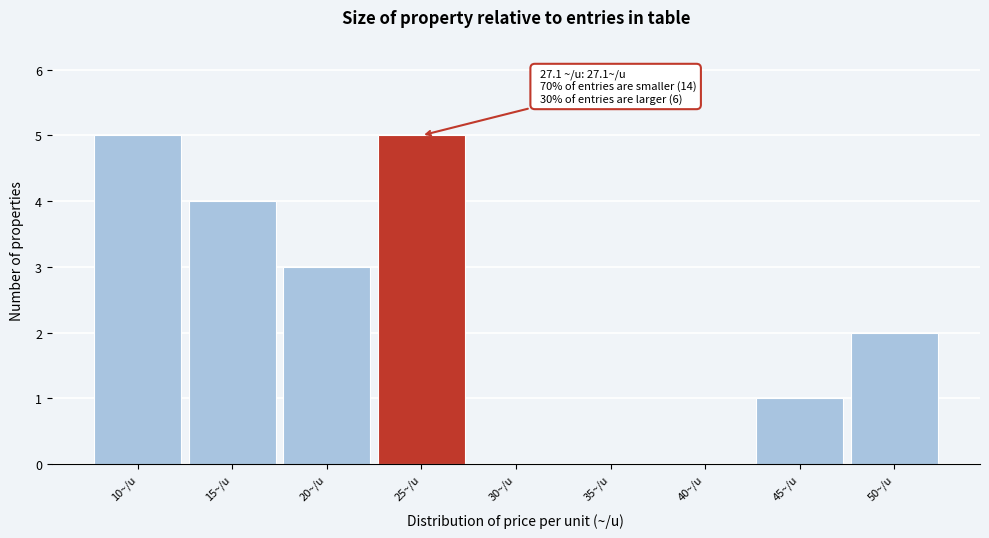

Reading left to right, list all the values displayed in this chart.

10~/u=5	15~/u=4	20~/u=3	25~/u=5	30~/u=0	35~/u=0	40~/u=0	45~/u=1	50~/u=2